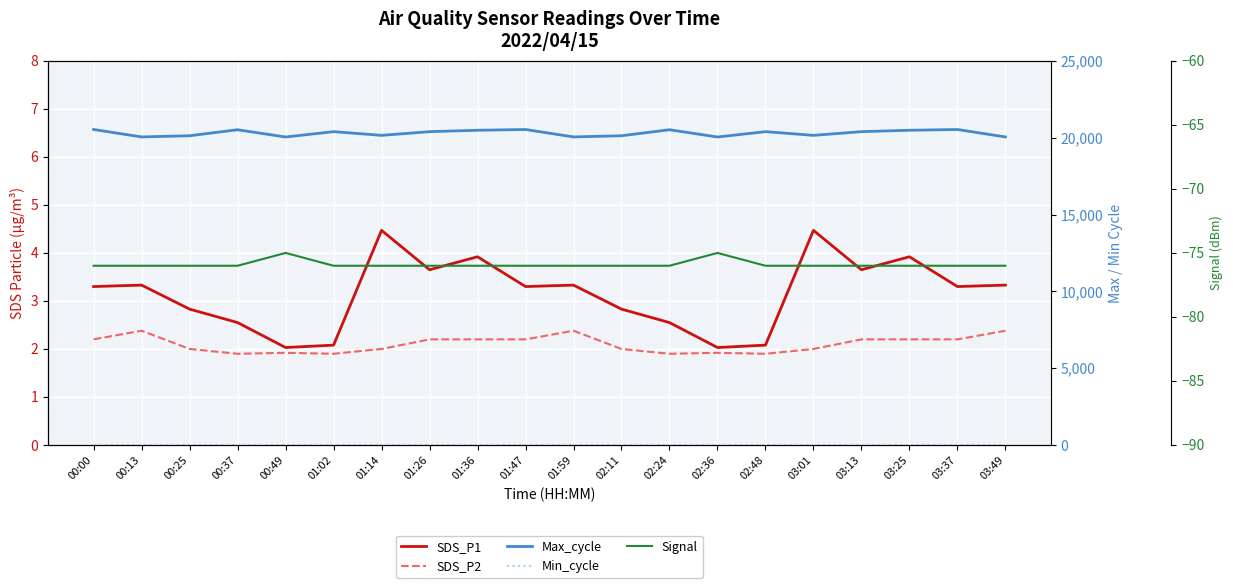

The value of Min_cycle at 01:26 is 28.0. True or false?

True